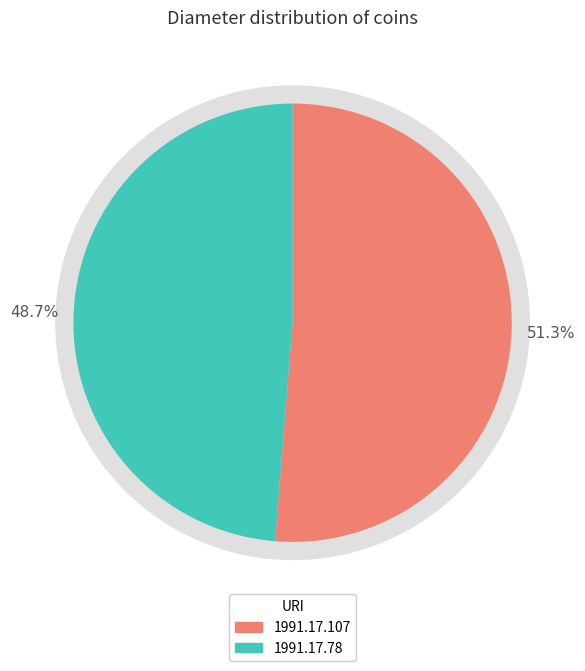

Is there a majority slice in this chart?

Yes